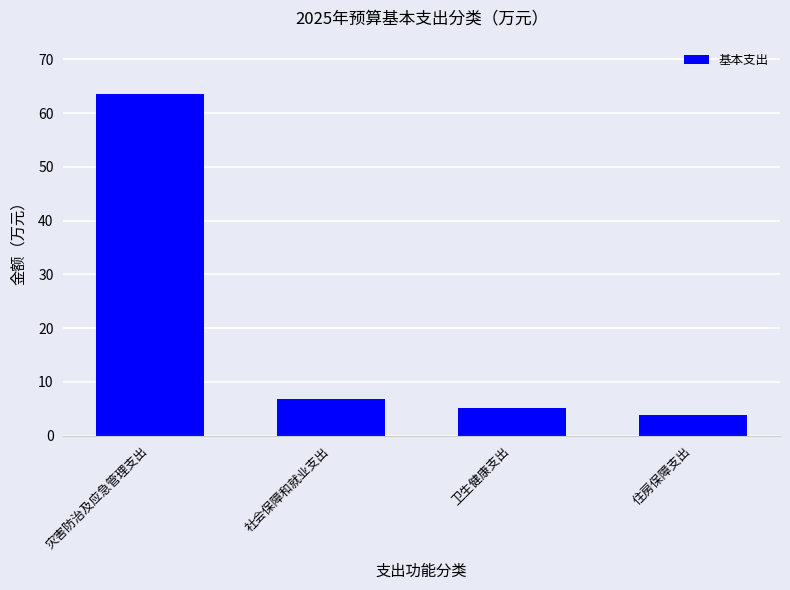

Which has a higher value, 社会保障和就业支出 or 住房保障支出?

社会保障和就业支出